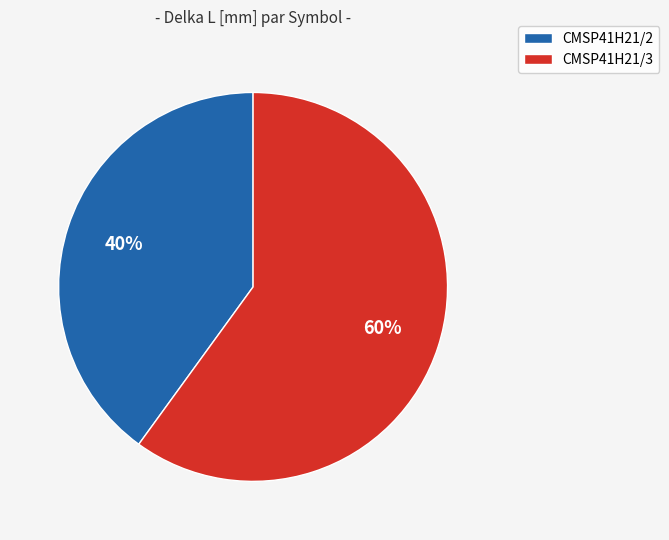

True or false: CMSP41H21/2 accounts for 40% of the total.

True